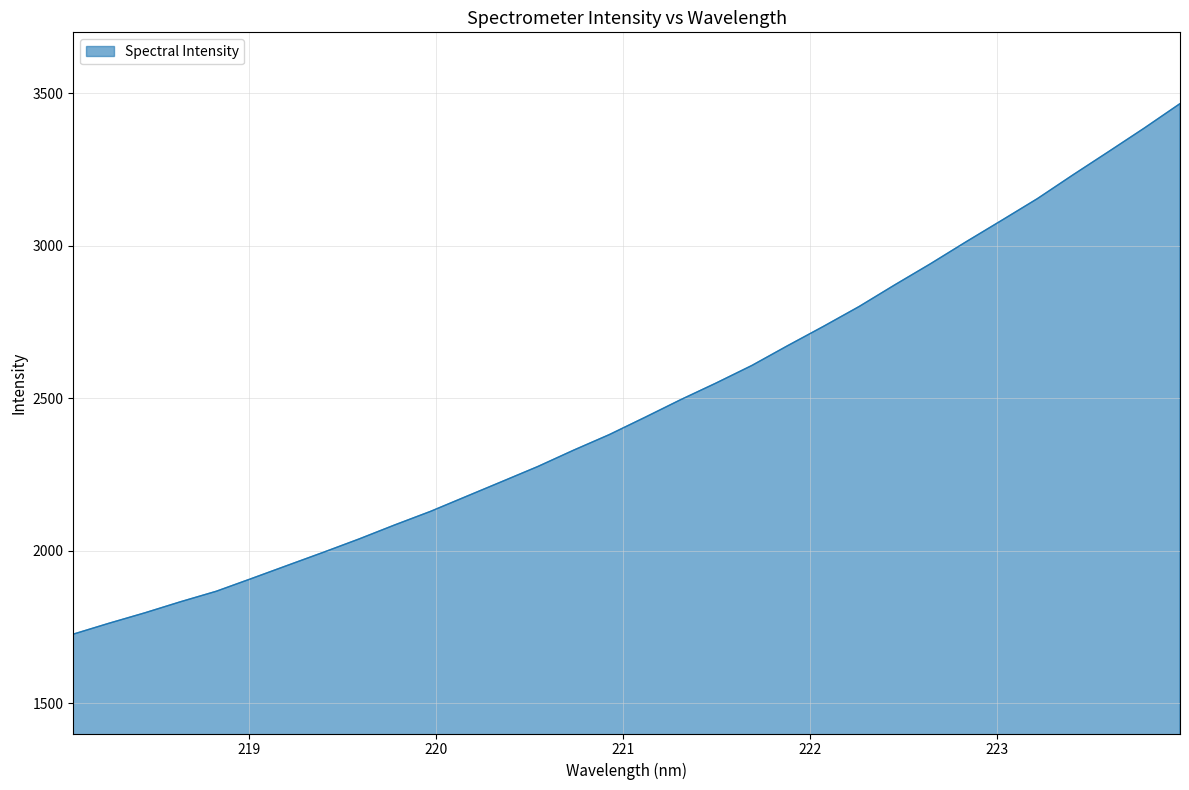

What is the difference between the maximum and minimum values?

1740.2